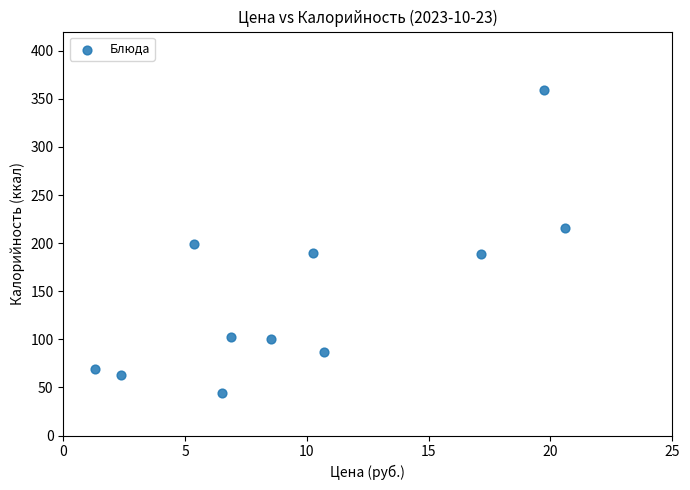

What is the range of Y values (max minus min)?

314.5